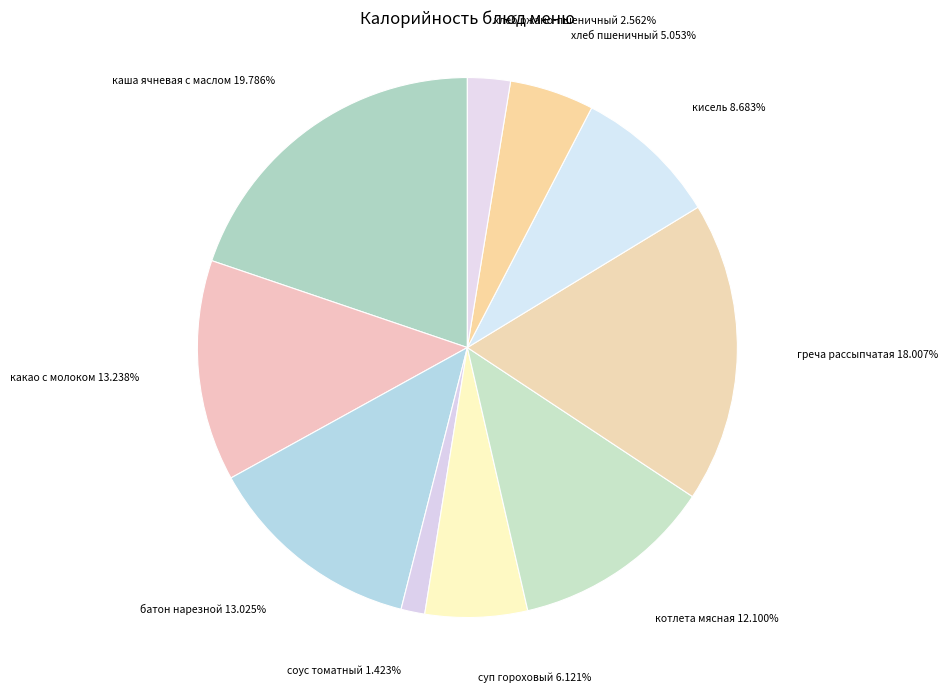

To the nearest percent, what is the difference between the largest and smallest slice percentages?

18%